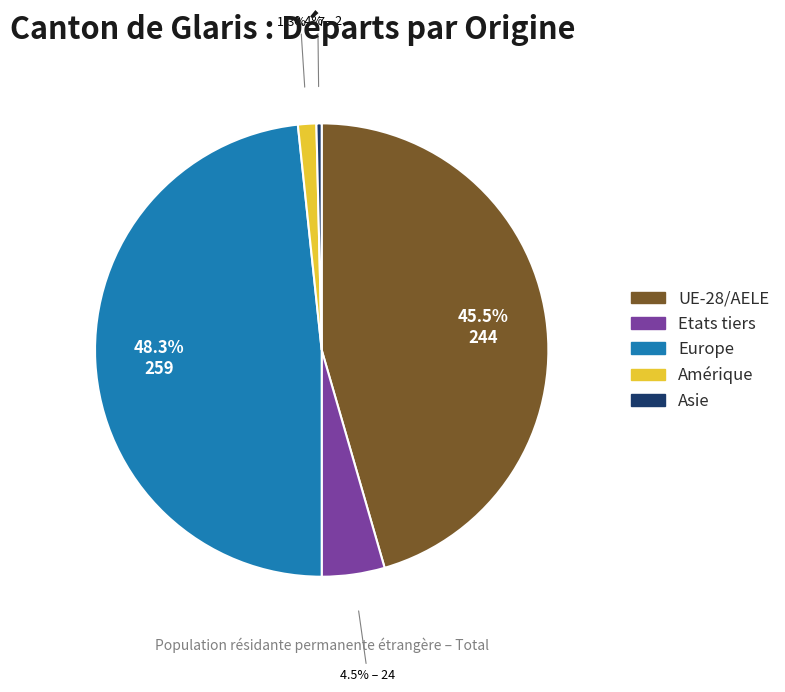

Count the number of slices in the pie.

5